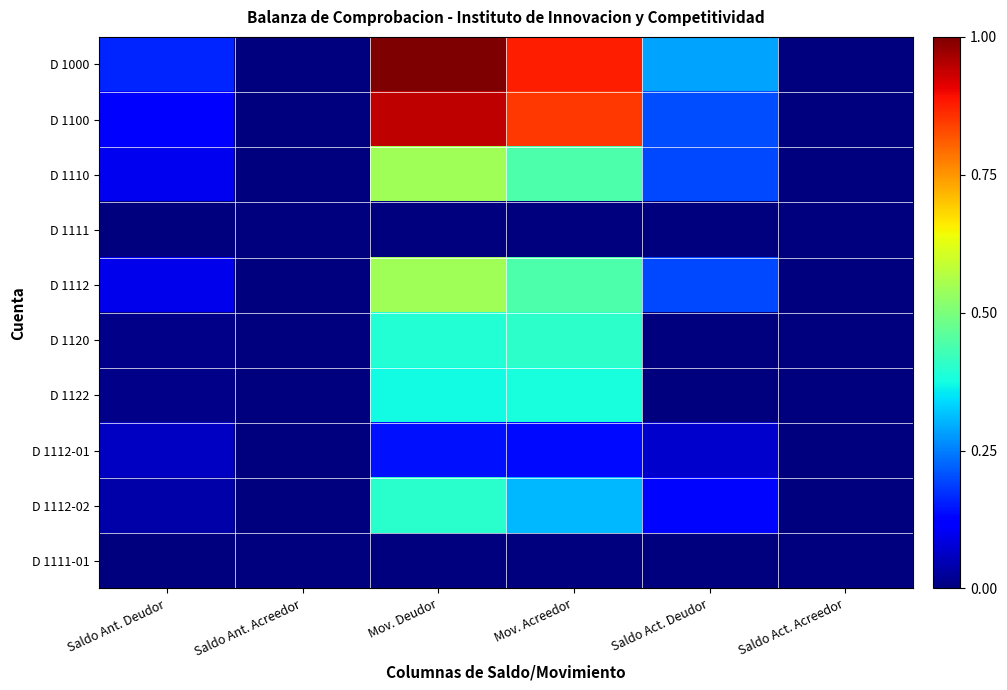

At how many categories does at least one series exceed 0?

4